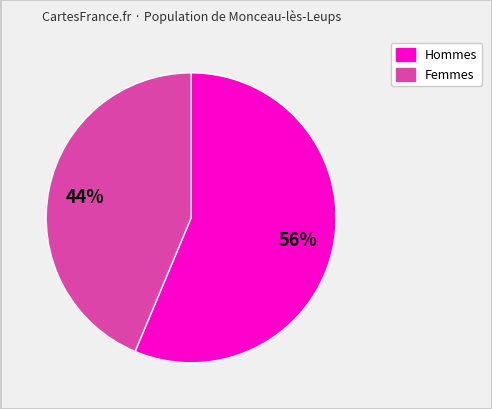

Count the number of slices in the pie.

2